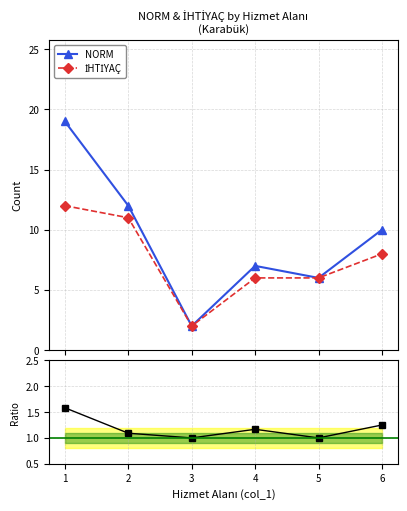

What is the difference between the maximum and second lowest values in the İHTİYAÇ series?

6.0